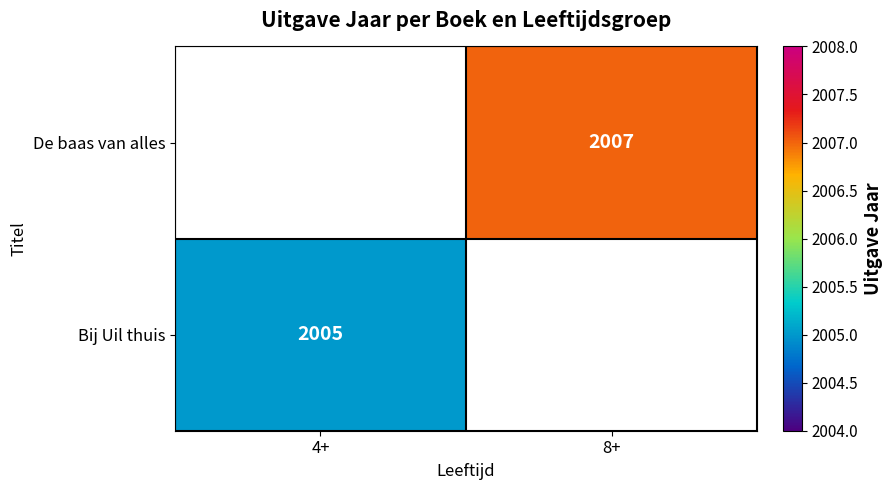

Is it true that De baas van alles equals 2007 at 8+?

True